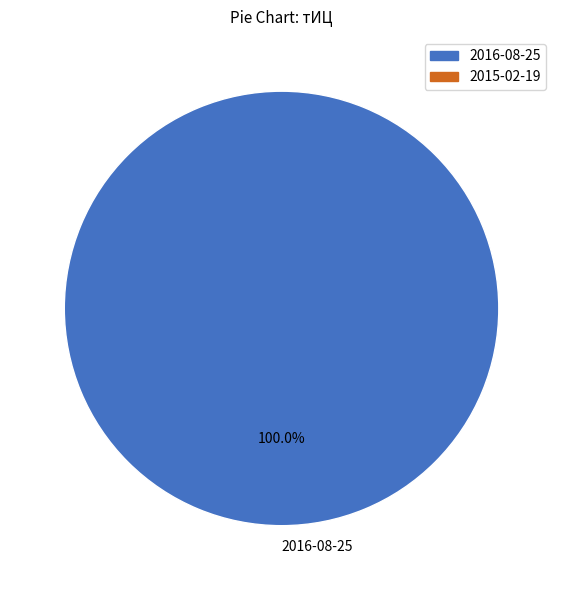

Rank the categories by value from lowest to highest.

2016-08-25